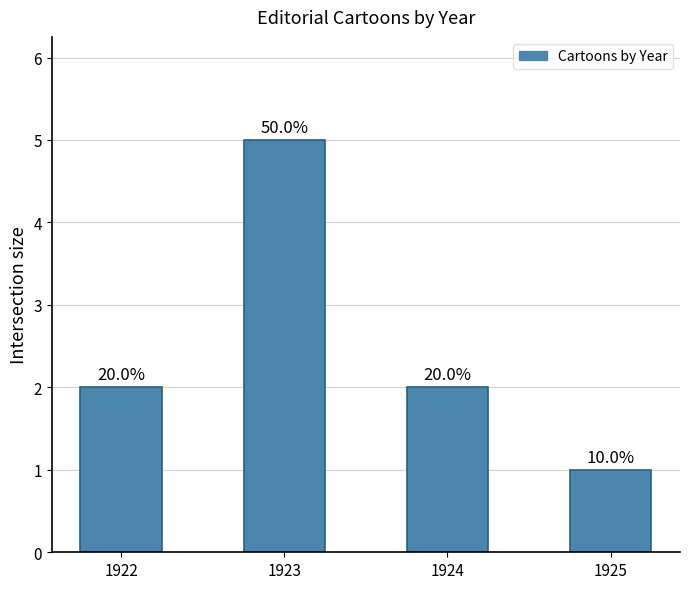

How many bars are there in total?

4